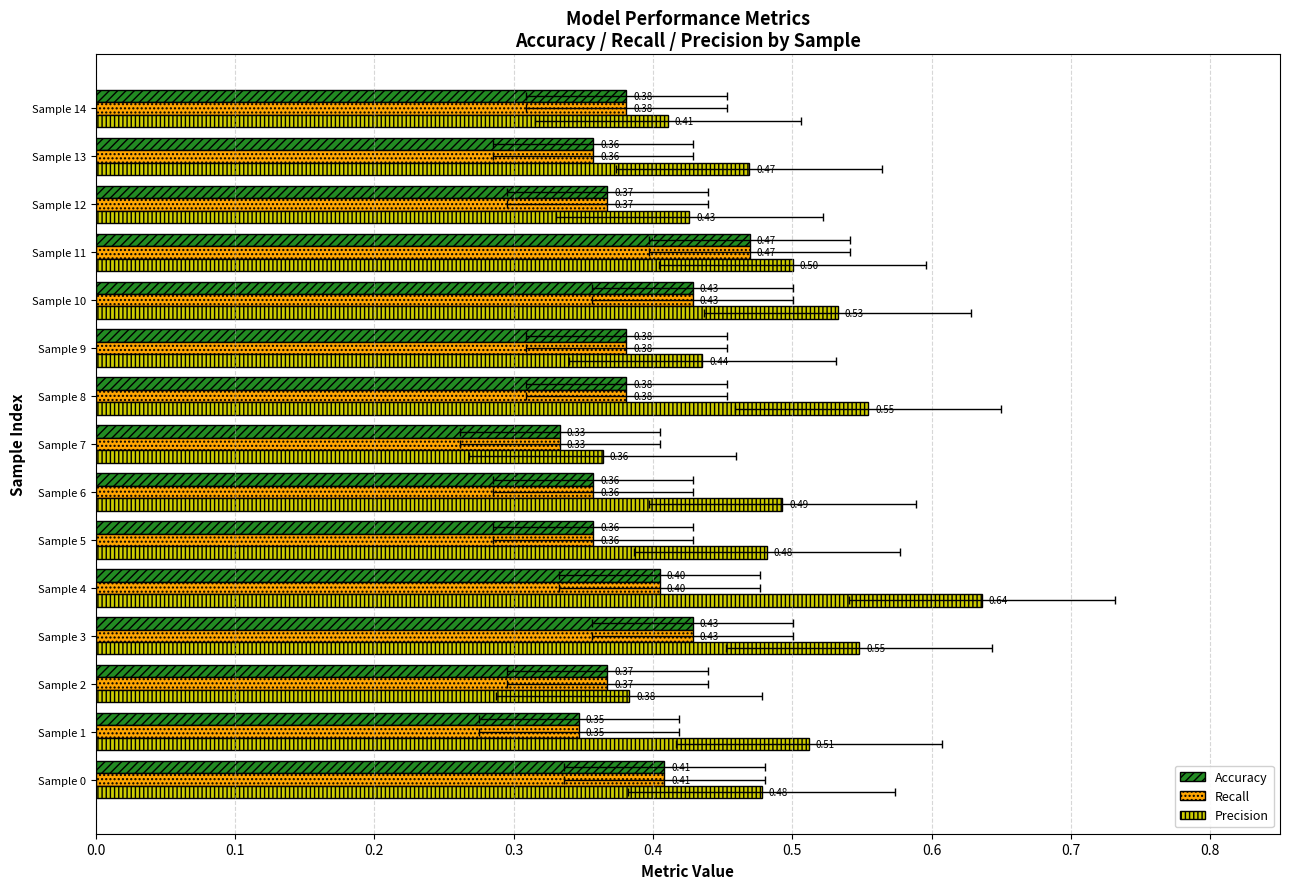

Between Sample 5 and Sample 7, which series saw the biggest shift?

Precision